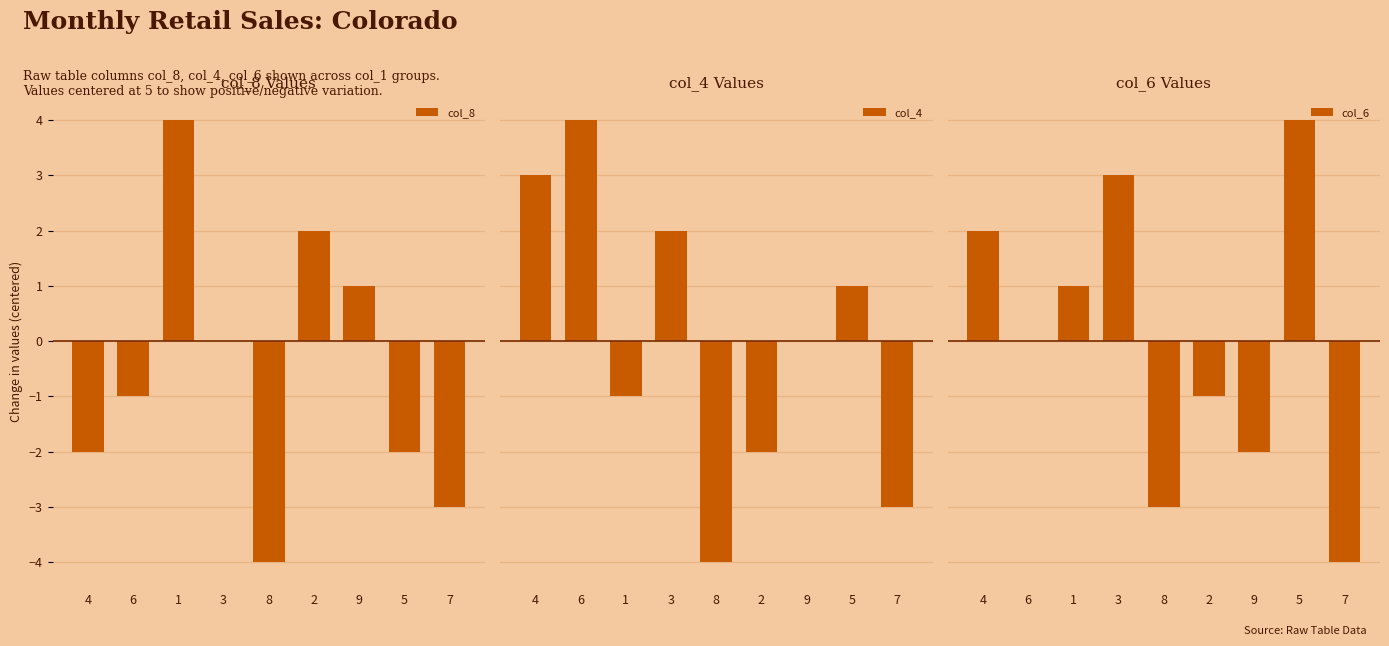

Is it true that col_4 equals -1 at 7?

False